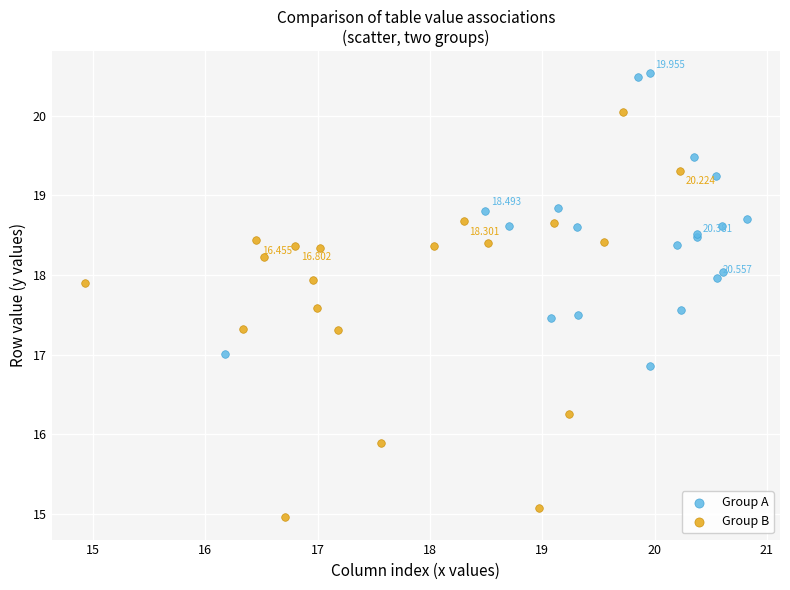

What are all the series names shown in the legend?

Group A, Group B